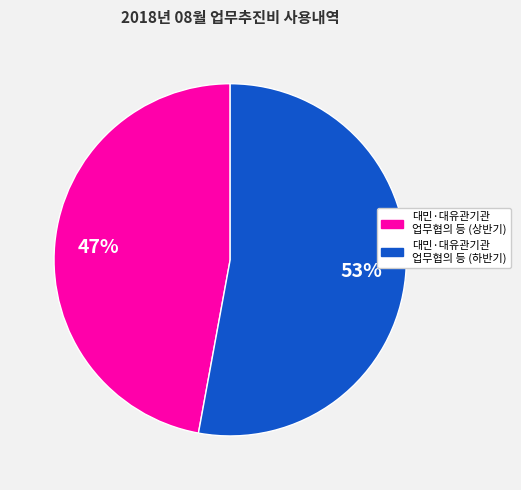

Is there a majority slice in this chart?

Yes